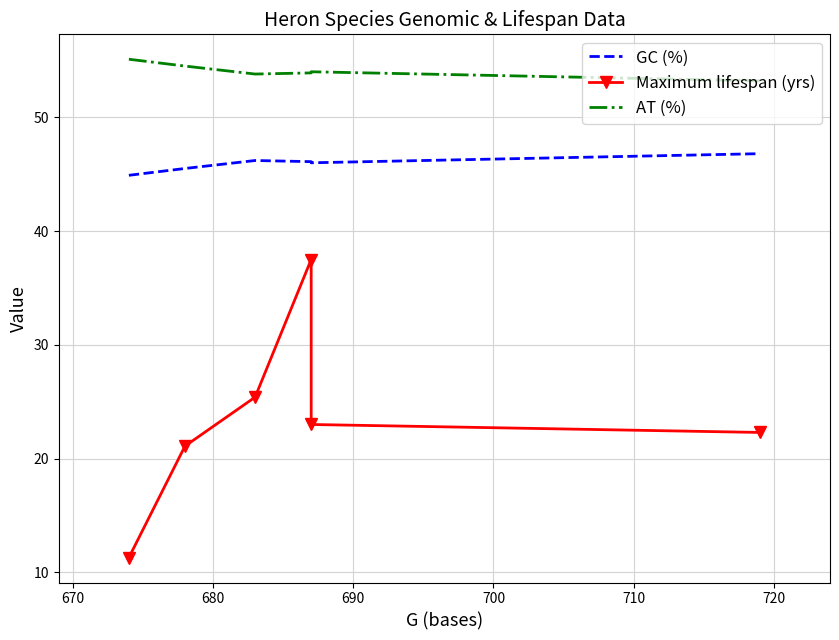

Is it true that AT (%) equals 88.4 at 660?

False